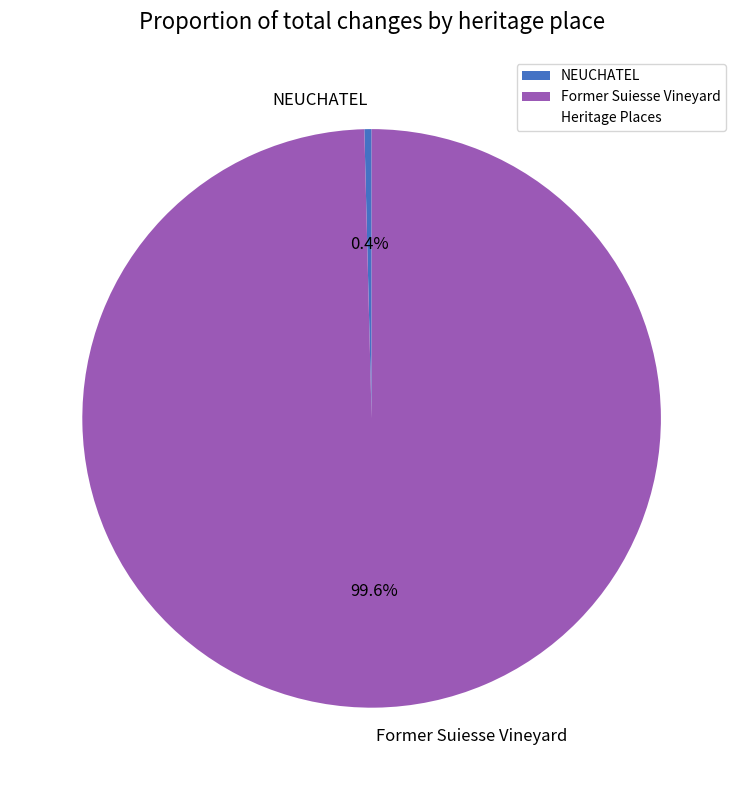

To the nearest percent, what is the average slice percentage?

50%